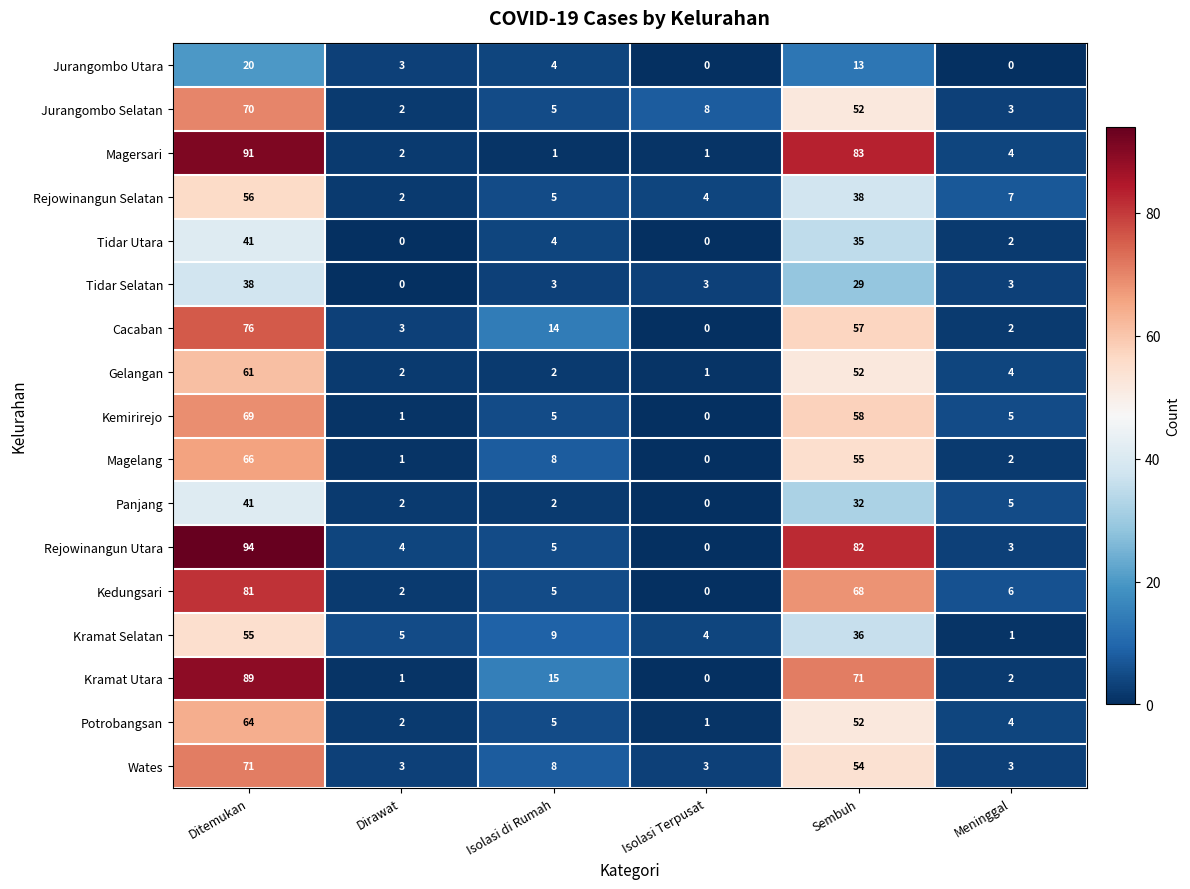

Rank the categories by Potrobangsan value from lowest to highest.

Isolasi Terpusat, Dirawat, Meninggal, Isolasi di Rumah, Sembuh, Ditemukan